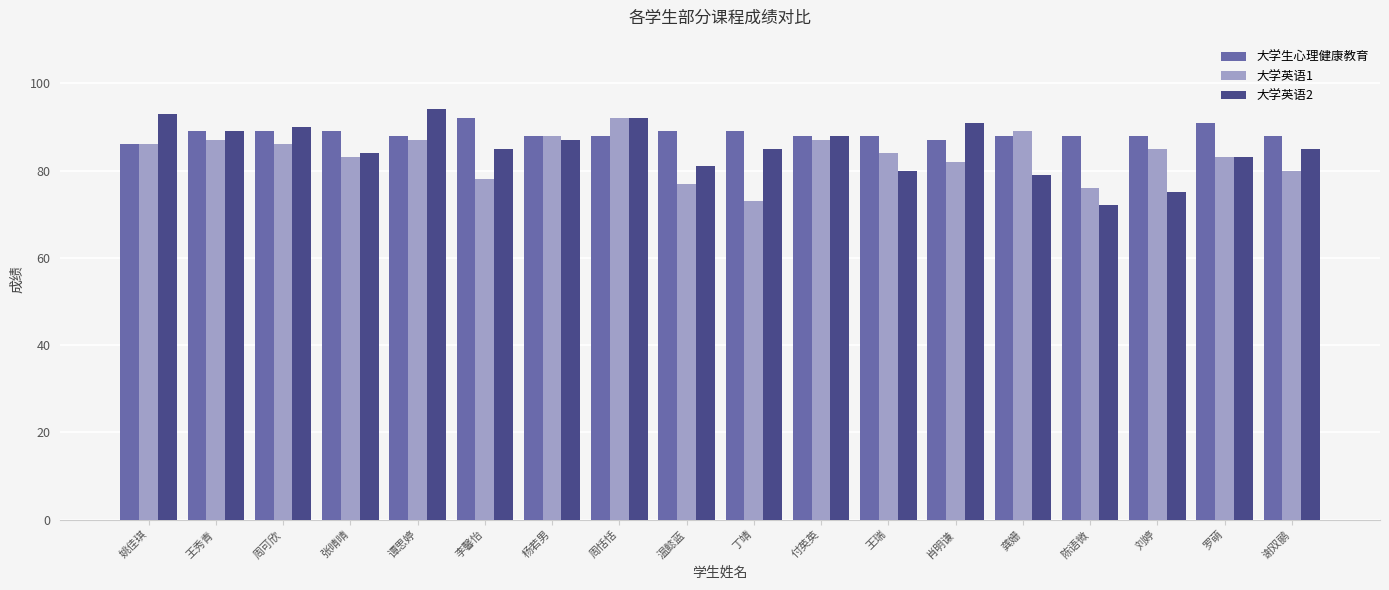

The value of 大学生心理健康教育 at 罗萌 is 39. True or false?

False